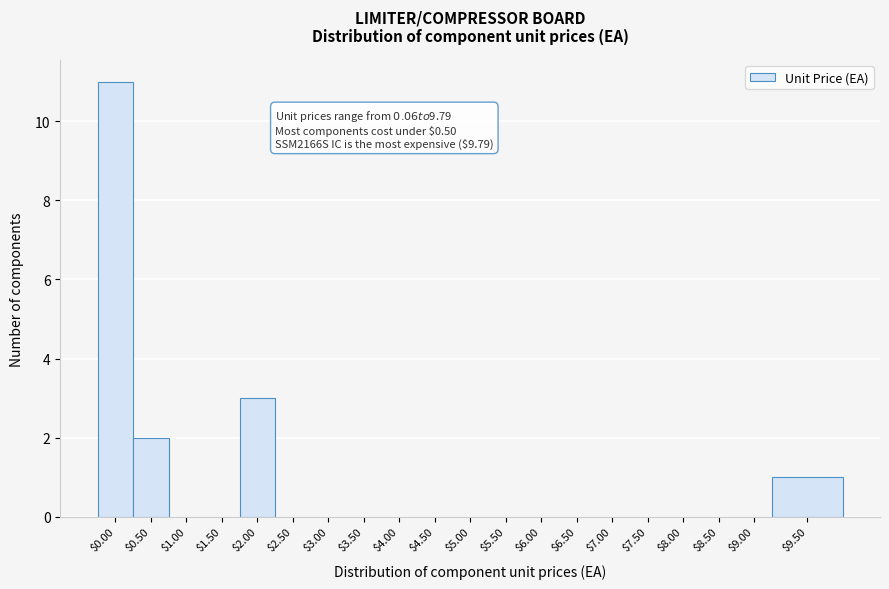

The value at $3.50 is 7. True or false?

False